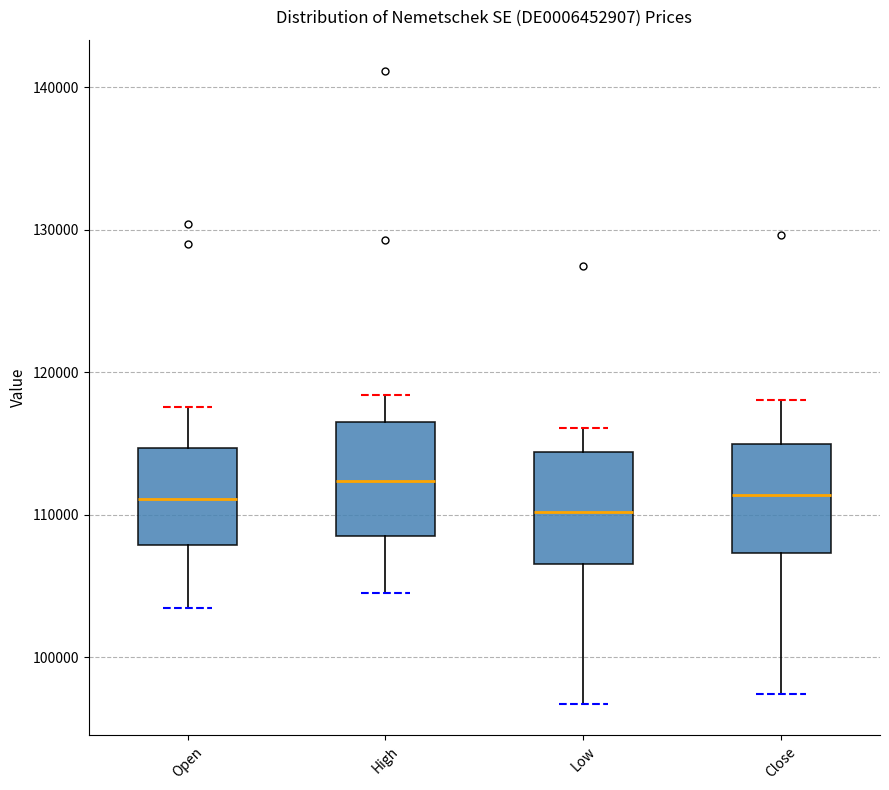

Reading left to right, transcribe this box plot: for each box, give where its median line is, the range the box spans, and where its two whiskers end, as read against the y-axis. The values are not printed on the chart, so give them approximately, as read against the axis.

Open: median 111000, box 108000 to 115000, whiskers 103000 to 118000
High: median 112000, box 109000 to 116000, whiskers 105000 to 118000
Low: median 110000, box 107000 to 114000, whiskers 97000 to 116000
Close: median 111000, box 107000 to 115000, whiskers 97000 to 118000